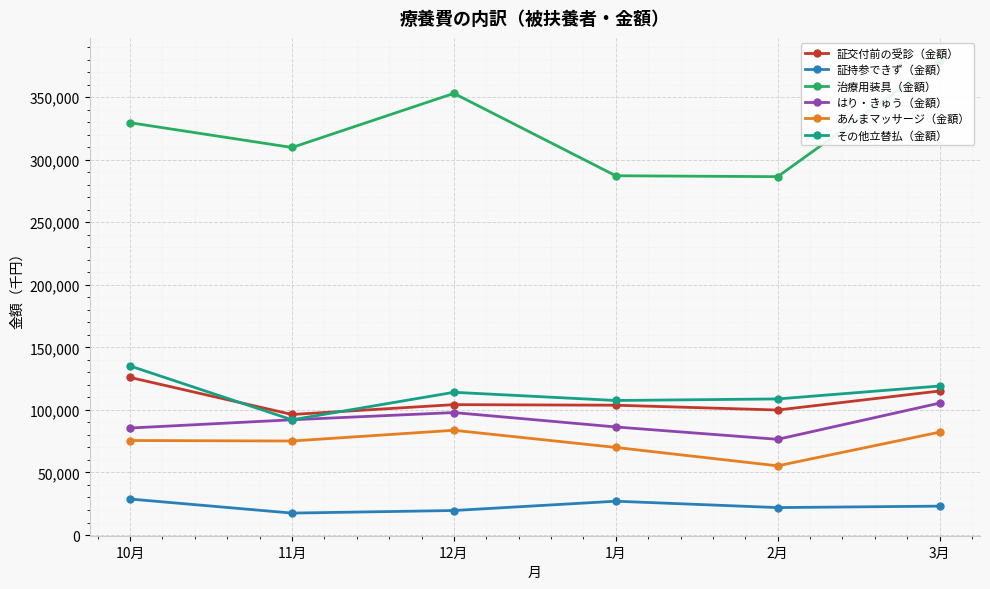

How many values in the 証持参できず（金額） series are below 23087?

3